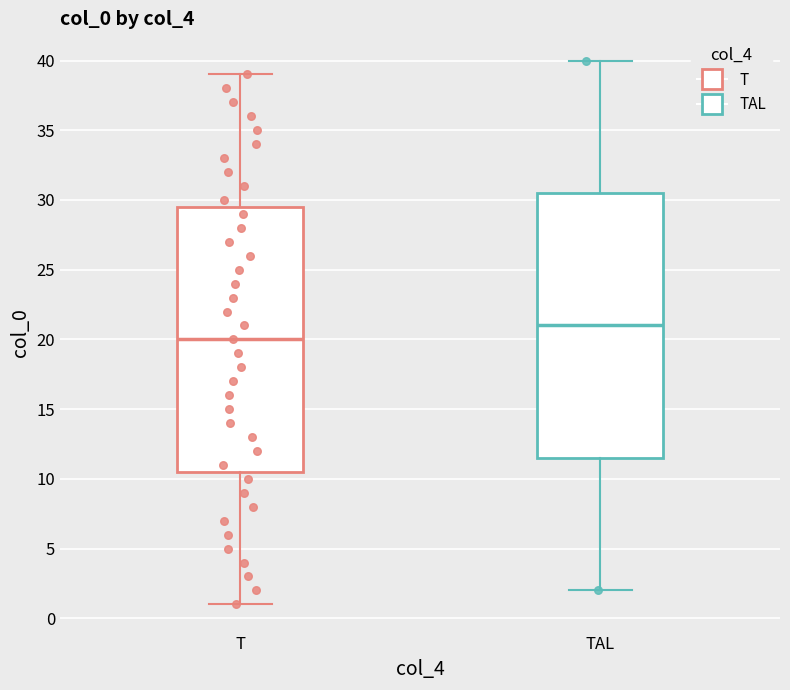

Where is the upper edge of the box for T on the y-axis? The values are not printed on the chart, so give them approximately, as read against the axis.

29.5